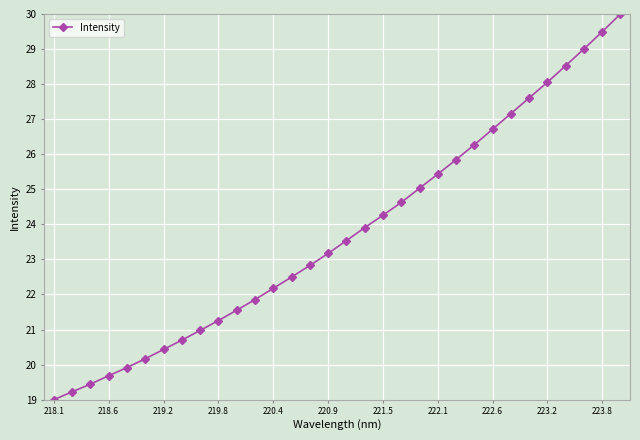

What is the smallest value displayed?

19.0